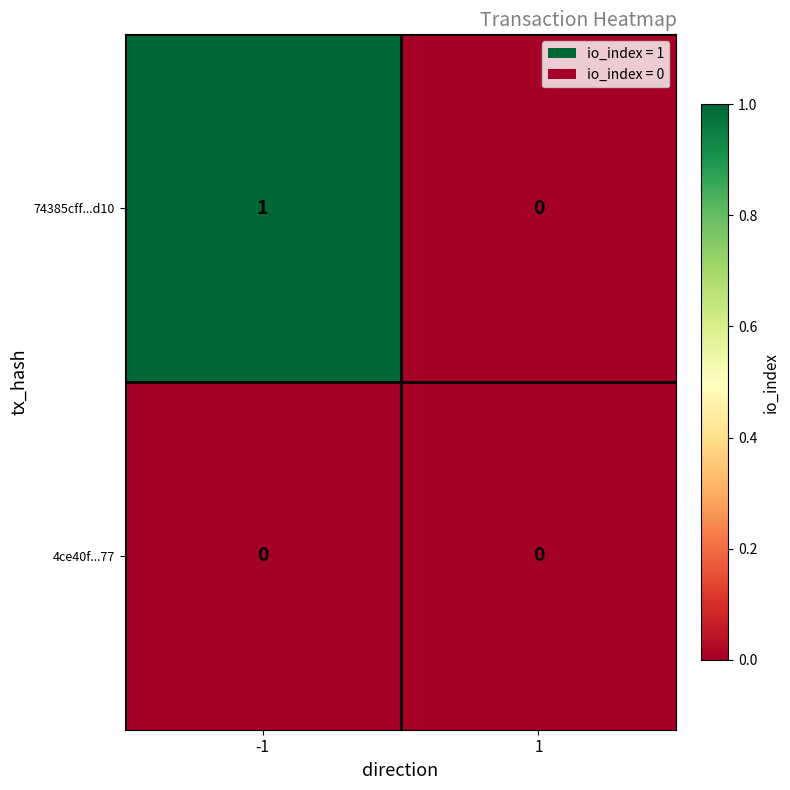

Rank the series by their maximum value, from highest to lowest.

74385cff...d10, 4ce40f...77